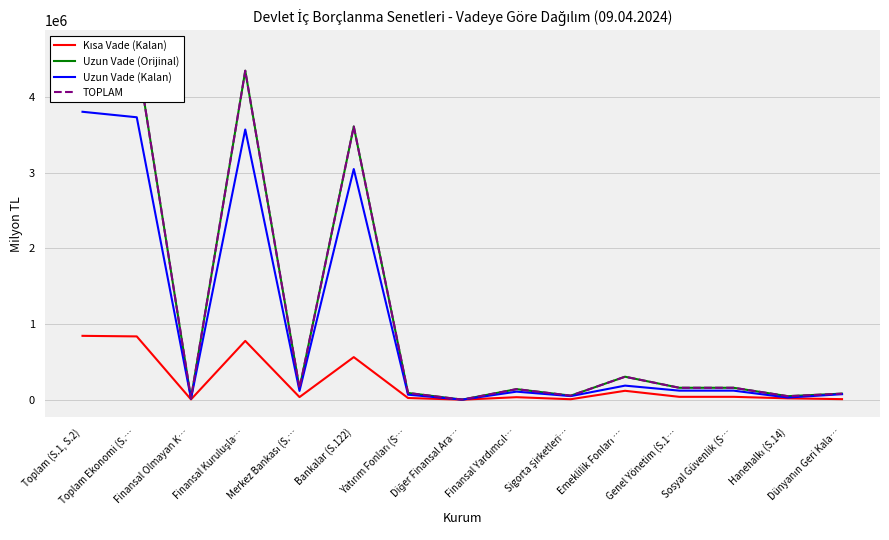

What is the label of the 10th point from the left?

Sigorta Şirketleri…